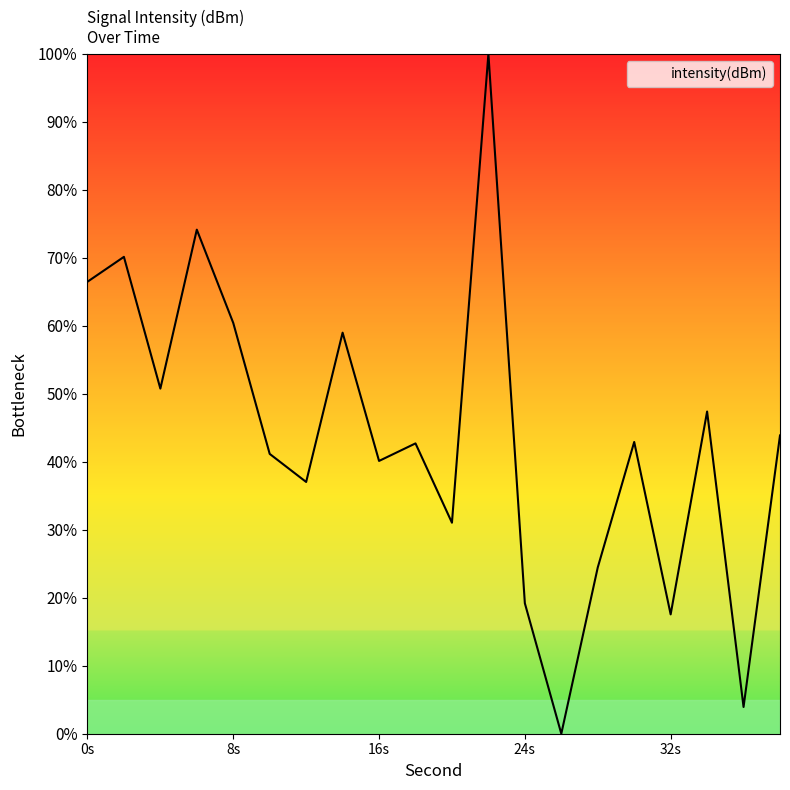

What is the maximum value shown in the chart?

100.0